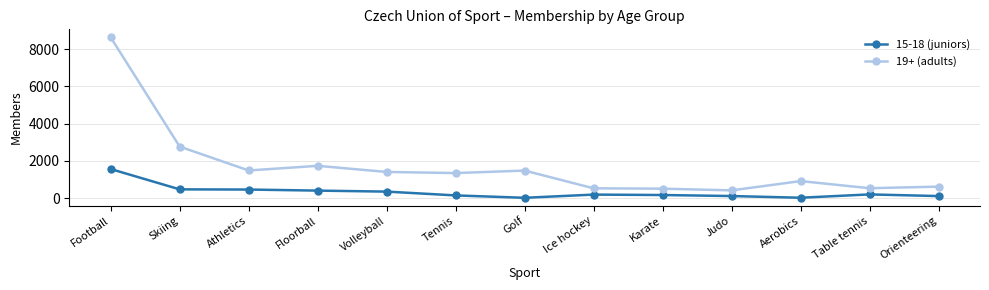

At how many categories does at least one series exceed 4148?

1